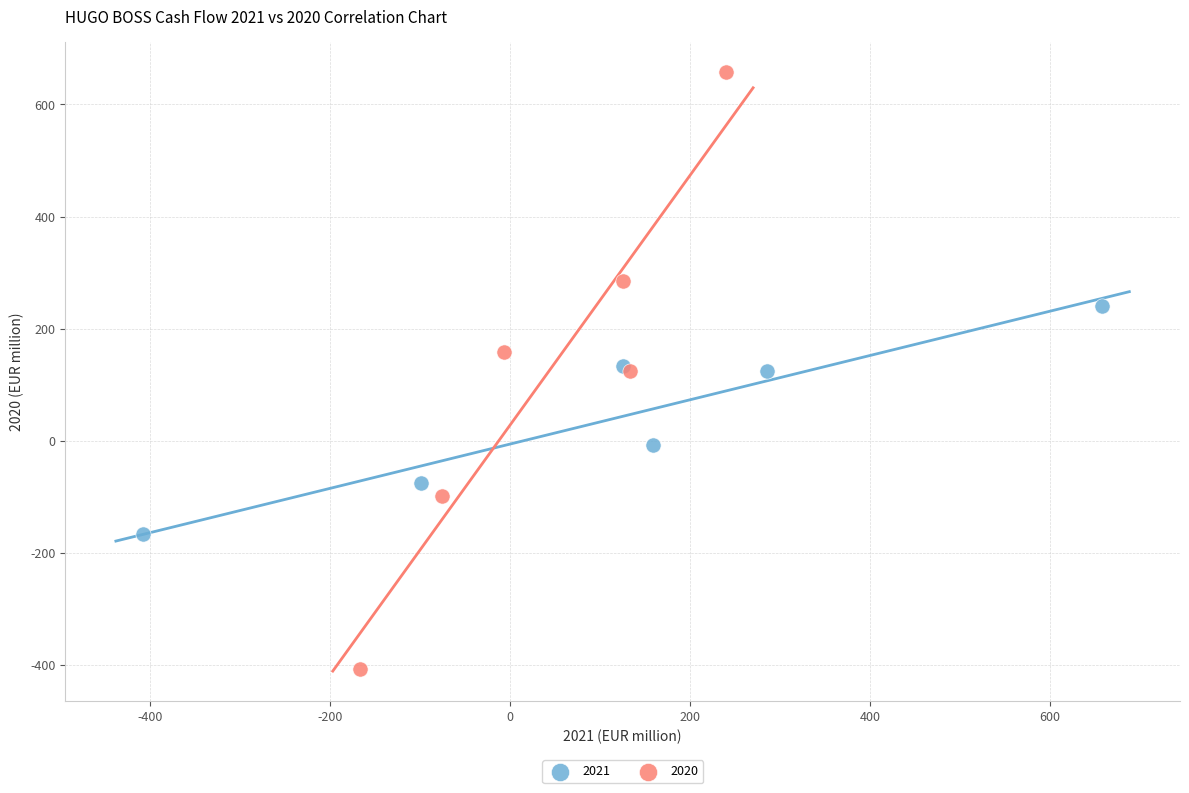

Which series has the widest spread of Y values?

2020